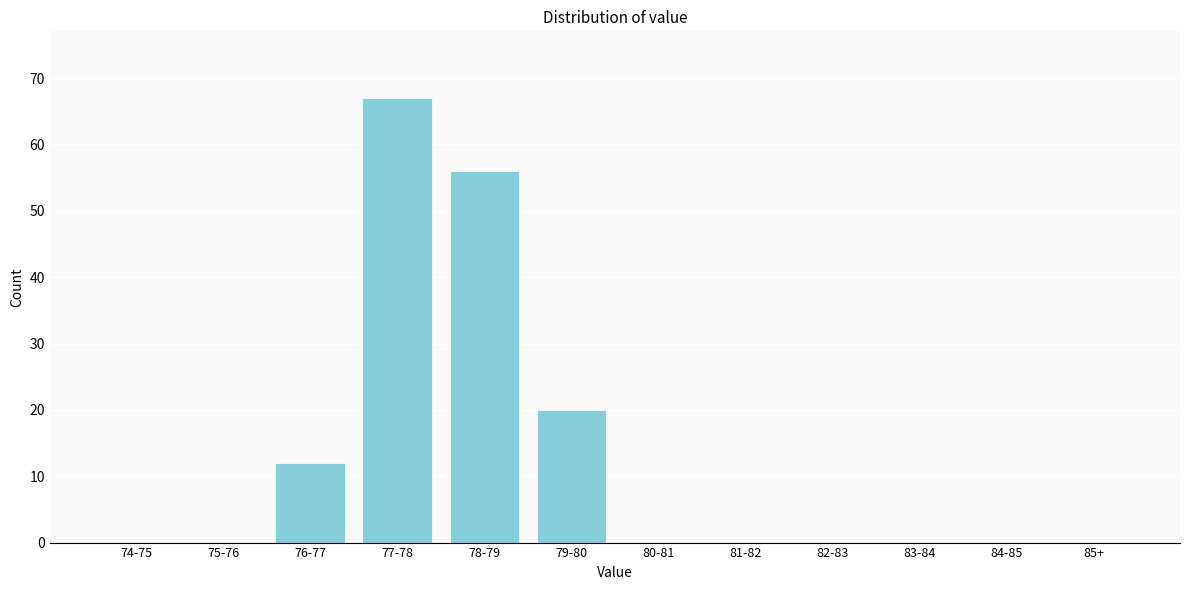

Reading left to right, list all the values displayed in this chart.

74-75=0	75-76=0	76-77=12	77-78=67	78-79=56	79-80=20	80-81=0	81-82=0	82-83=0	83-84=0	84-85=0	85+=0